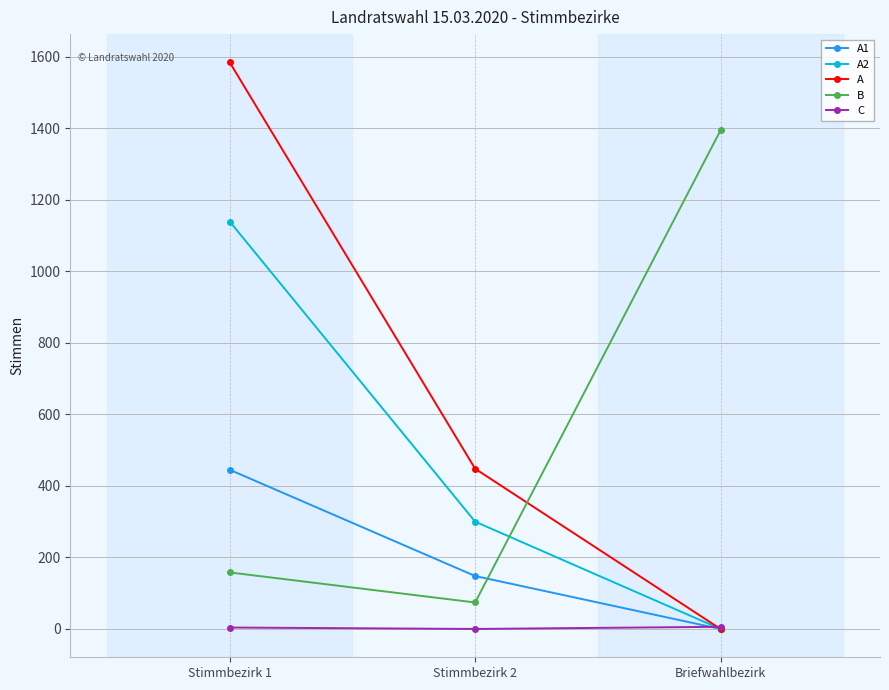

At which category is the sum across all series the highest?

Stimmbezirk 1